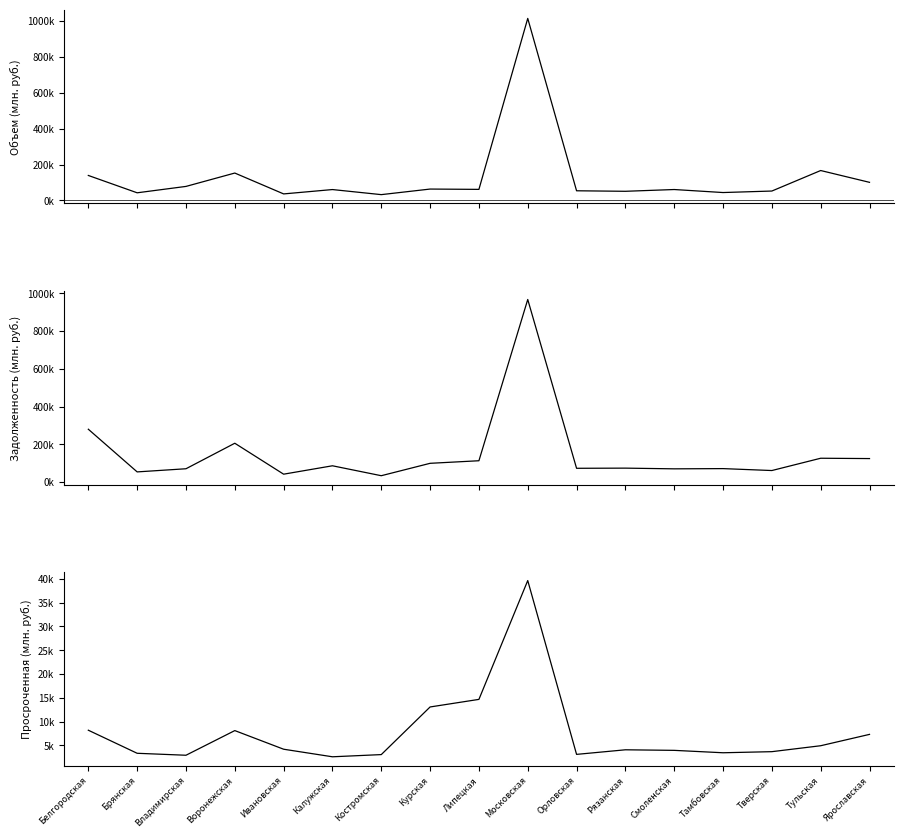

Is this an area chart (filled region under the line)?

No